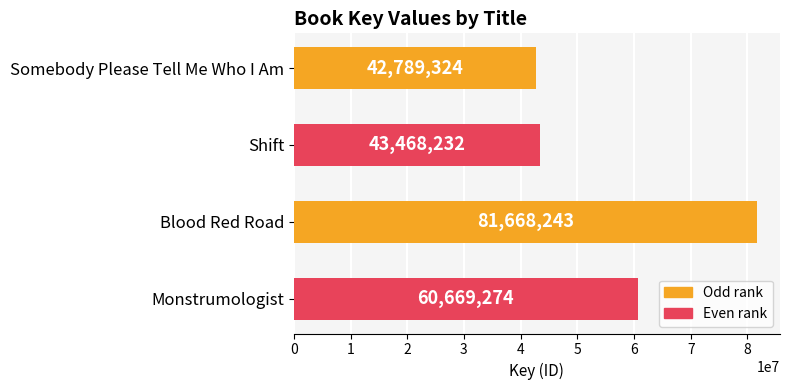

The value at Somebody Please Tell Me Who I Am is 73328058. True or false?

False